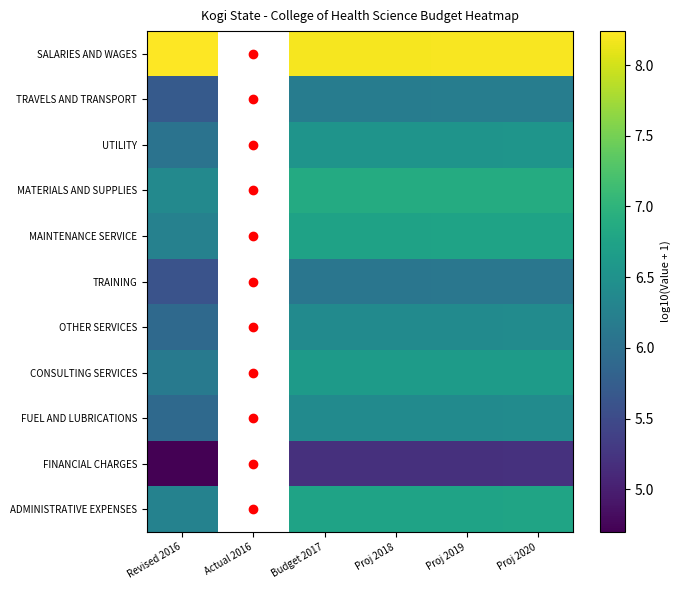

Is it true that FINANCIAL CHARGES equals 5.2 at Proj 2019?

True